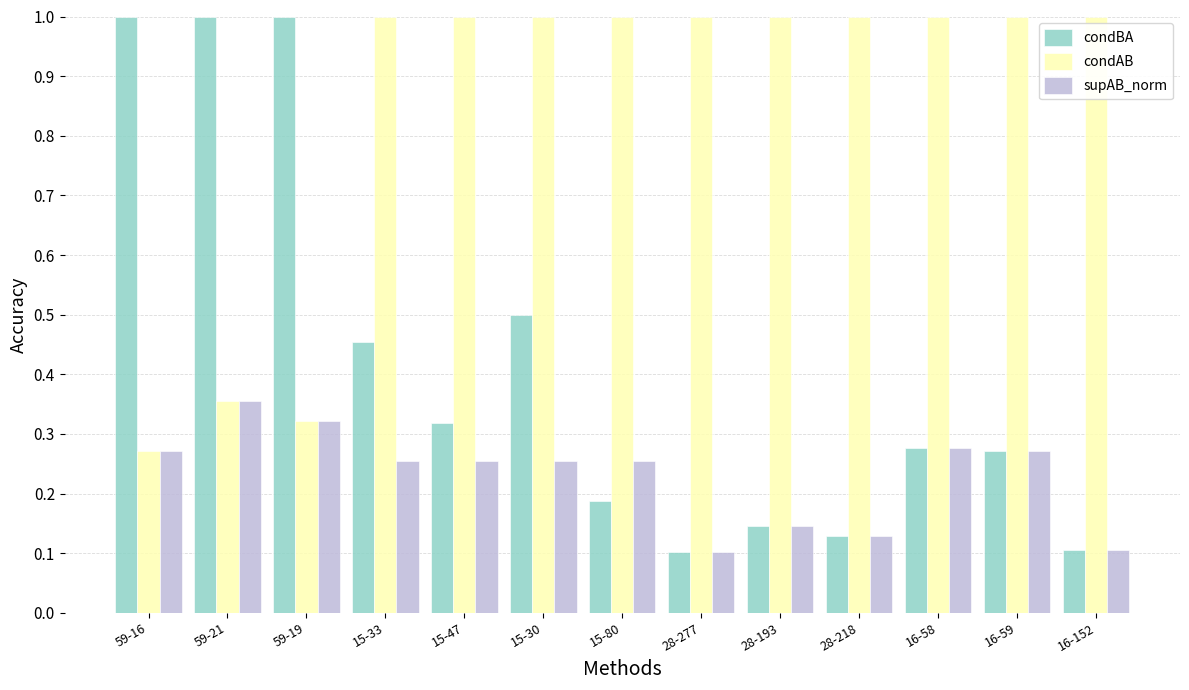

Count the number of categories in the chart.

13